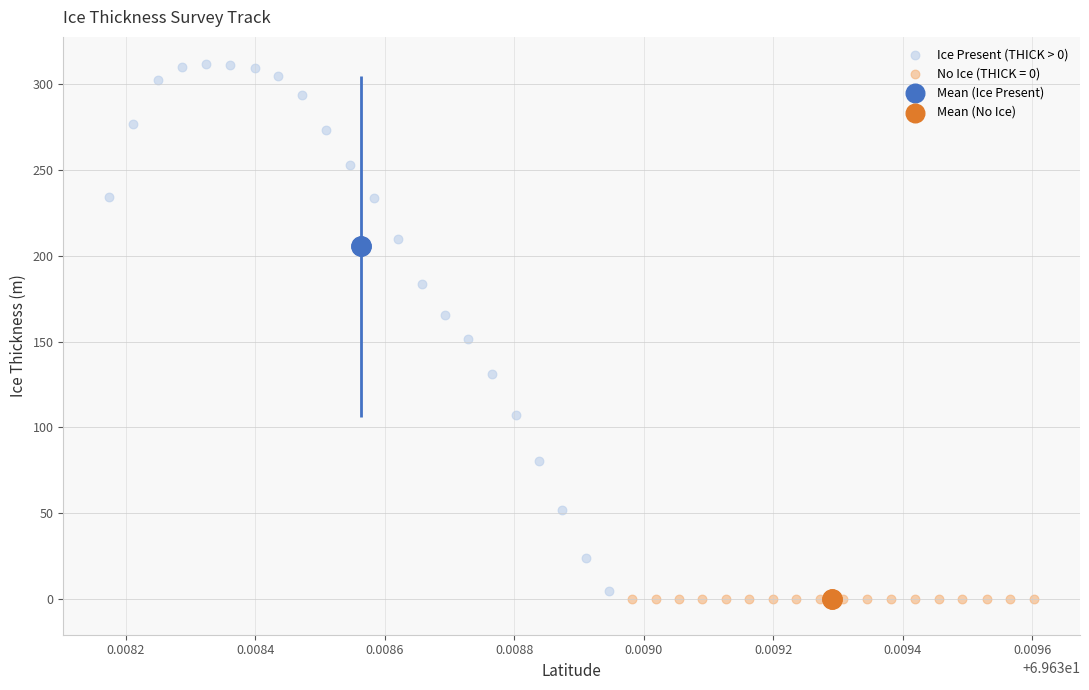

What are all the series names shown in the legend?

Ice Present (THICK > 0), No Ice (THICK = 0), Mean (Ice Present), Mean (No Ice)